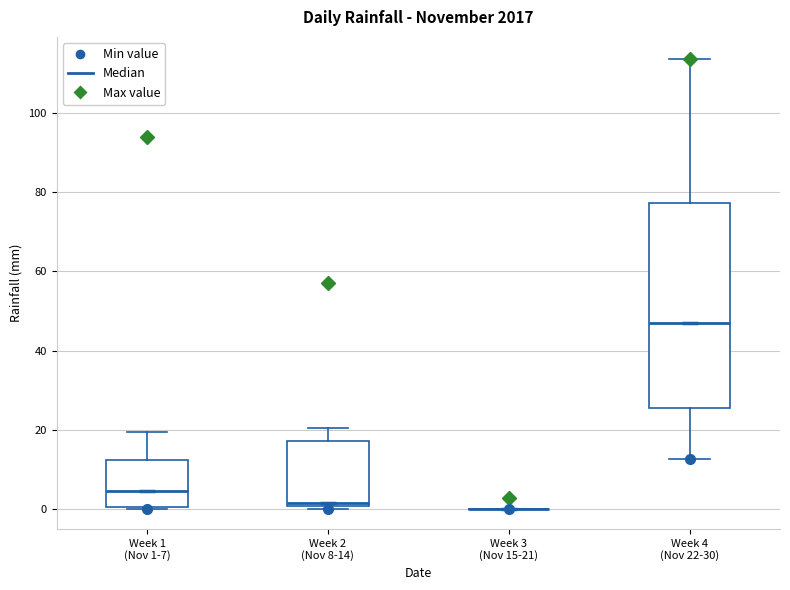

Reading left to right, transcribe this box plot: for each box, give where its median line is, the range the box spans, and where its two whiskers end, as read against the y-axis. The values are not printed on the chart, so give them approximately, as read against the axis.

Week 1 (Nov 1-7): median 4, box 0 to 12, whiskers 0 to 20
Week 2 (Nov 8-14): median 2, box 0 to 18, whiskers 0 (just below the box's lower edge) to 20
Week 3 (Nov 15-21): box collapsed to a line at 0, whiskers 0 to 0
Week 4 (Nov 22-30): median 48, box 26 to 78, whiskers 12 to 114